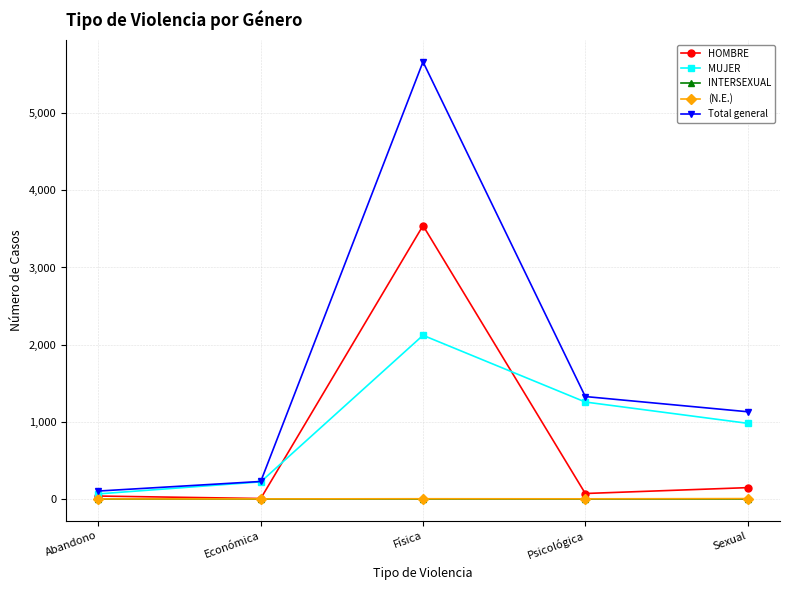

Read the HOMBRE value at Física, to the nearest 100.

3500